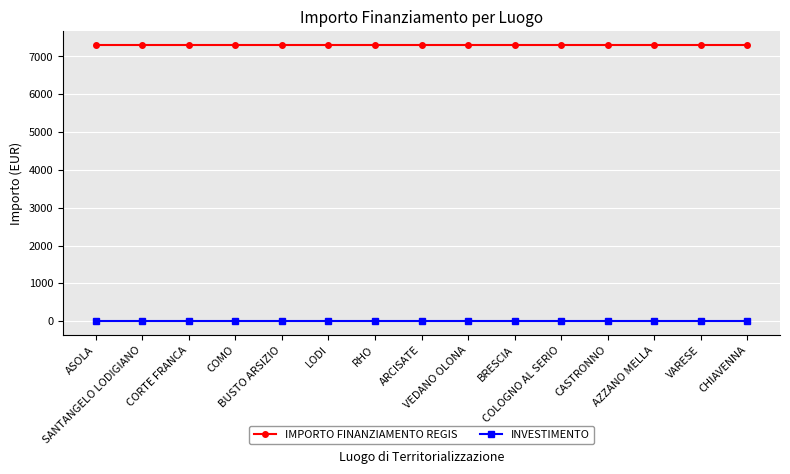

What is the value of the INVESTIMENTO point at the 4th from the left?

1.4